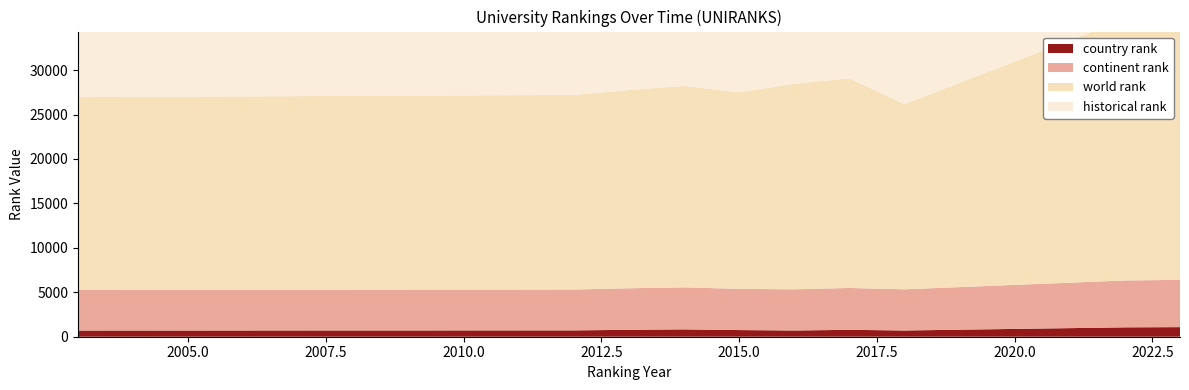

Reading right to left, what are all the values shown in this chart?

historical rank: 2023=29856.0	2022=29414.0	2018=22038.5	2017=23877.5	2016=23185.0	2015=22029.5	2014=22290.5	2013=22315.0	2012=21954.5	2003=21702.0
world rank: 2023=29856.0	2022=29414.0	2018=20839.0	2017=23577.0	2016=23133.0	2015=22110.0	2014=22668.0	2013=22303.0	2012=21894.0	2003=21702.0
continent rank: 2023=5319.0	2022=5274.0	2018=4633.0	2017=4710.0	2016=4633.0	2015=4637.0	2014=4730.0	2013=4674.0	2012=4599.0	2003=4564.0
country rank: 2023=1080.0	2022=1055.0	2018=702.0	2017=776.0	2016=702.0	2015=748.0	2014=825.0	2013=777.0	2012=714.0	2003=693.0